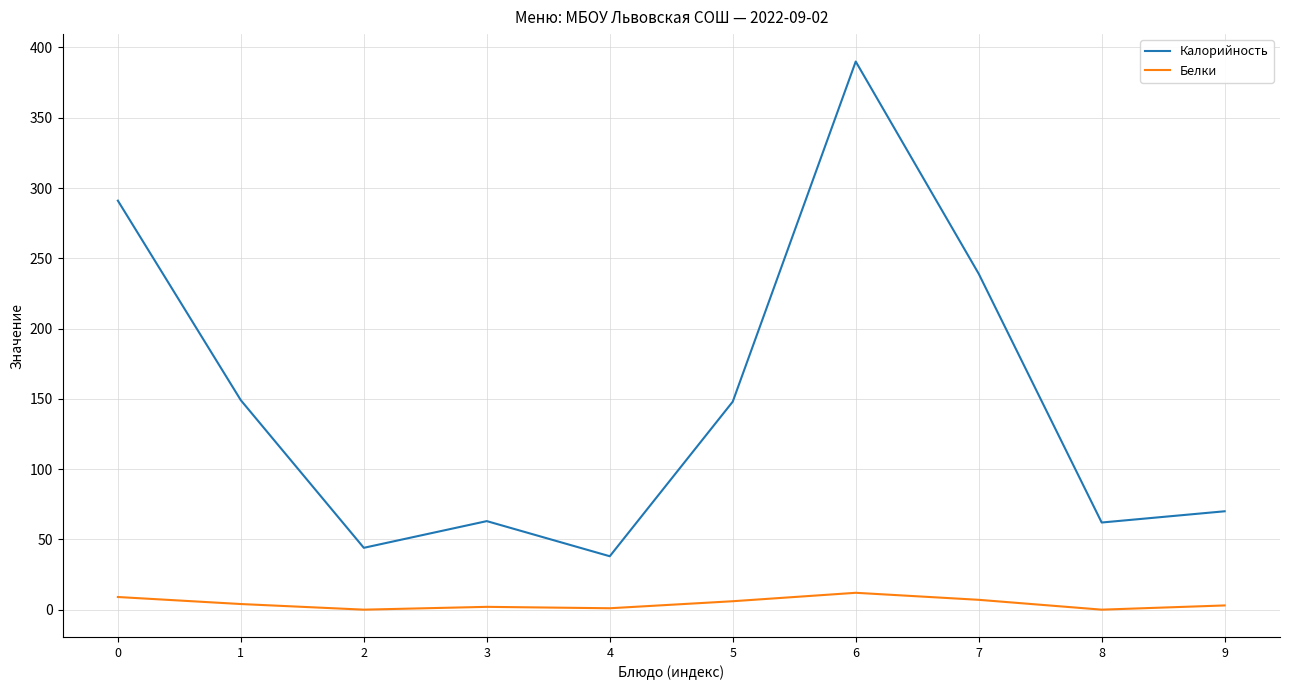

Rank the series by their average value, from highest to lowest.

Калорийность, Белки